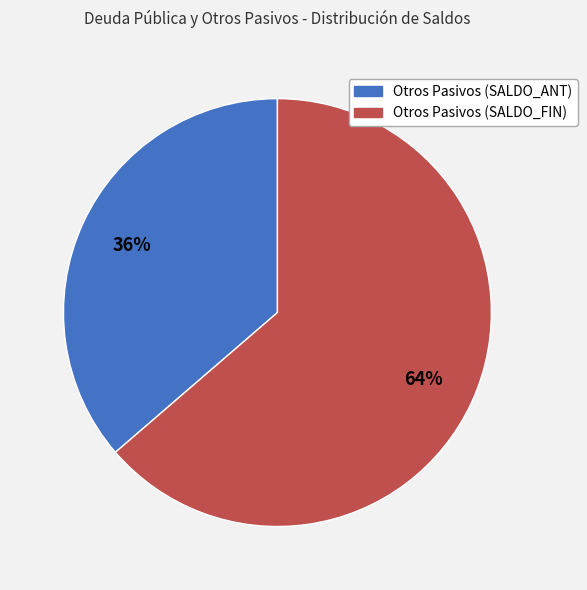

Which category has the smallest portion of the pie?

Otros Pasivos (SALDO_ANT)